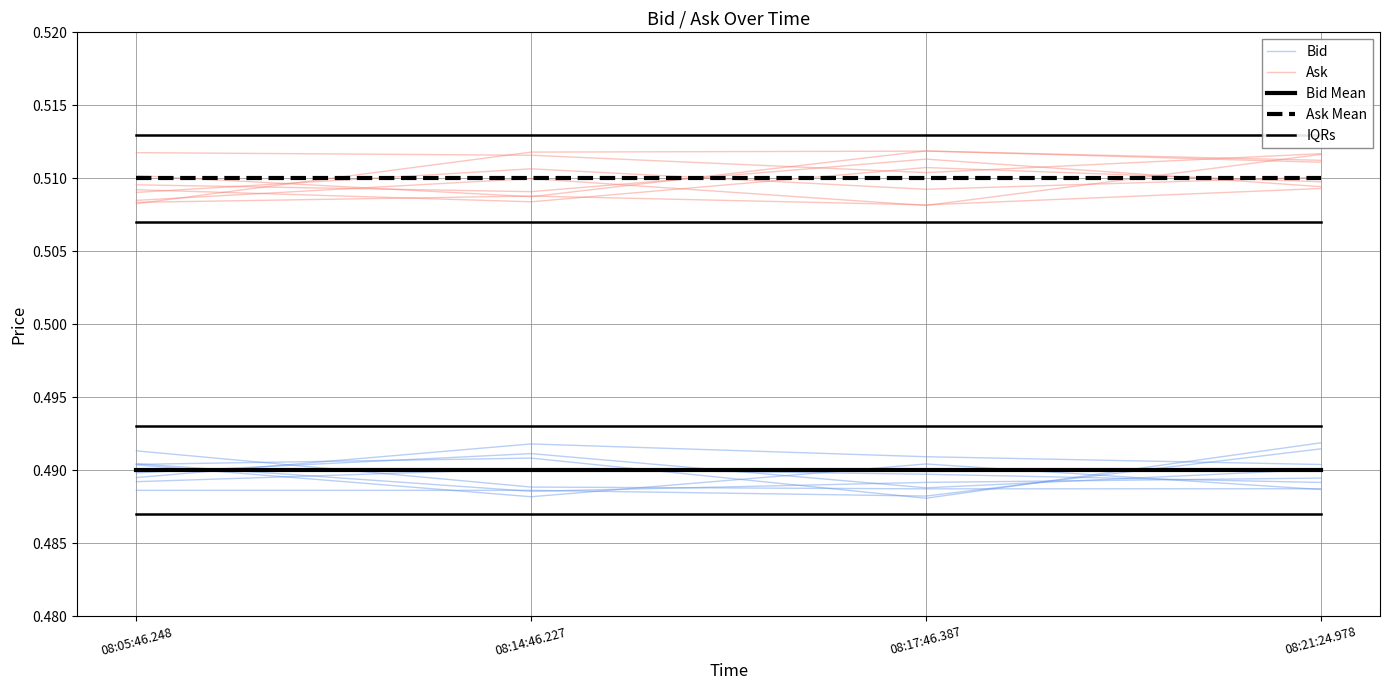

Is the value of Bid at 08:05:46.248 greater than the value of Ask Mean at 08:05:46.248?

No